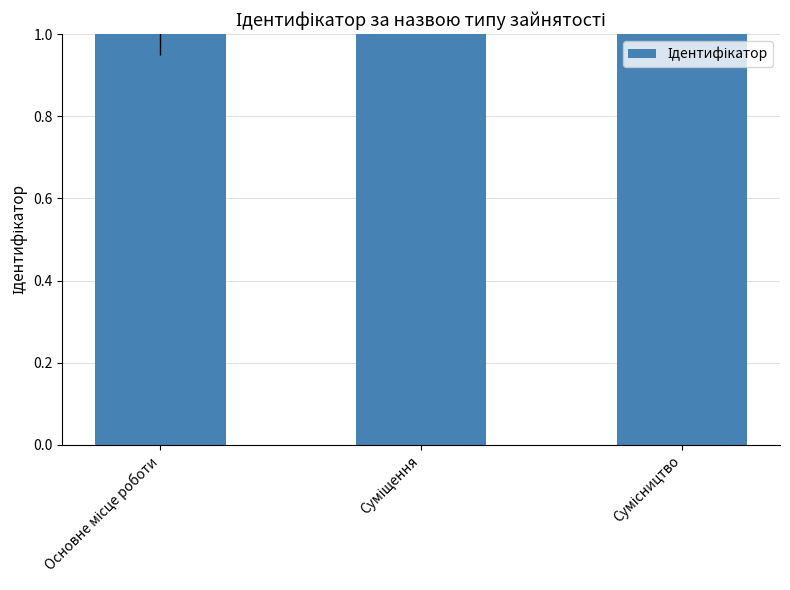

List the labels in order of value, smallest first.

Основне місце роботи, Суміщення, Сумісництво